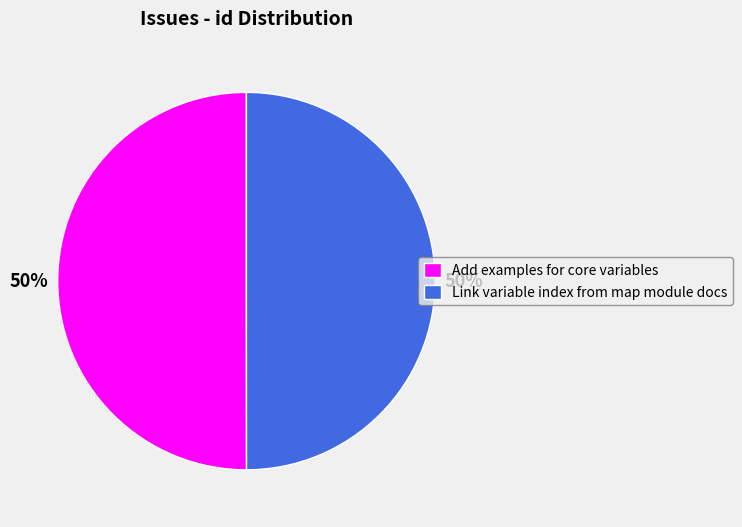

To the nearest percent, what portion does Link variable index from map module docs represent?

50%